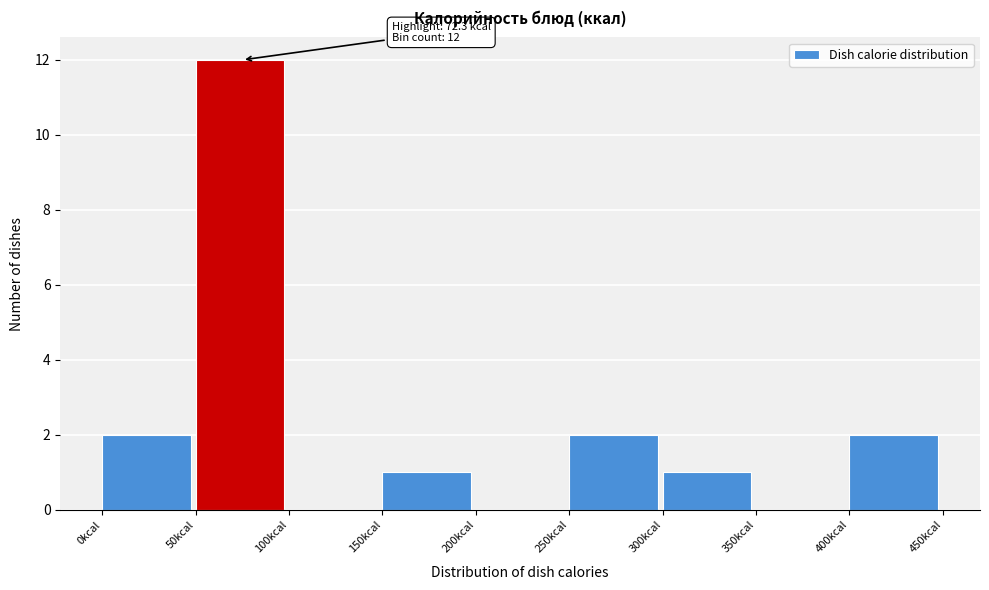

Over which range of the x-axis is the bar tallest?

50 to 100